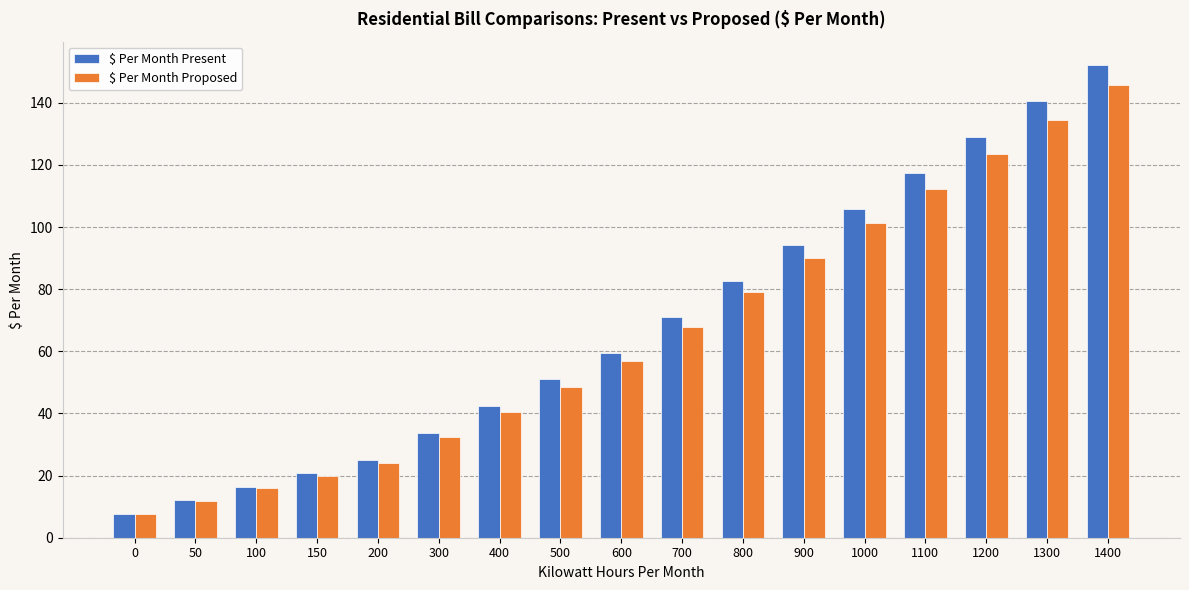

Which series has the widest spread of values?

$ Per Month Present